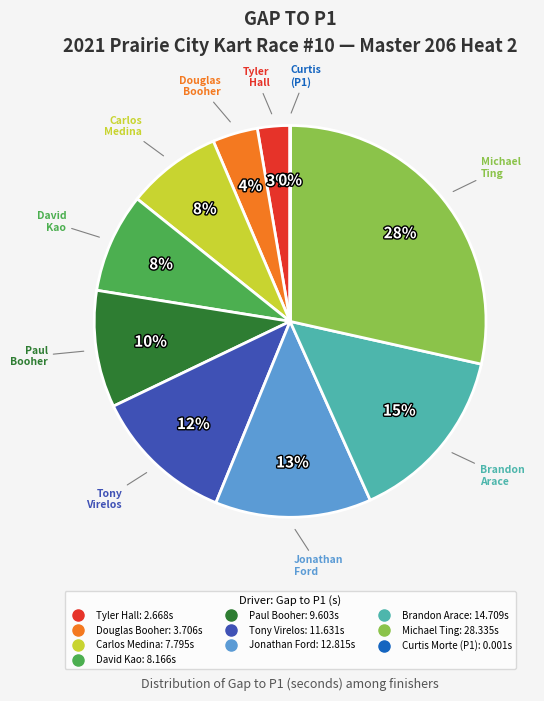

Between Carlos Medina and Paul Booher, which is larger?

Paul Booher